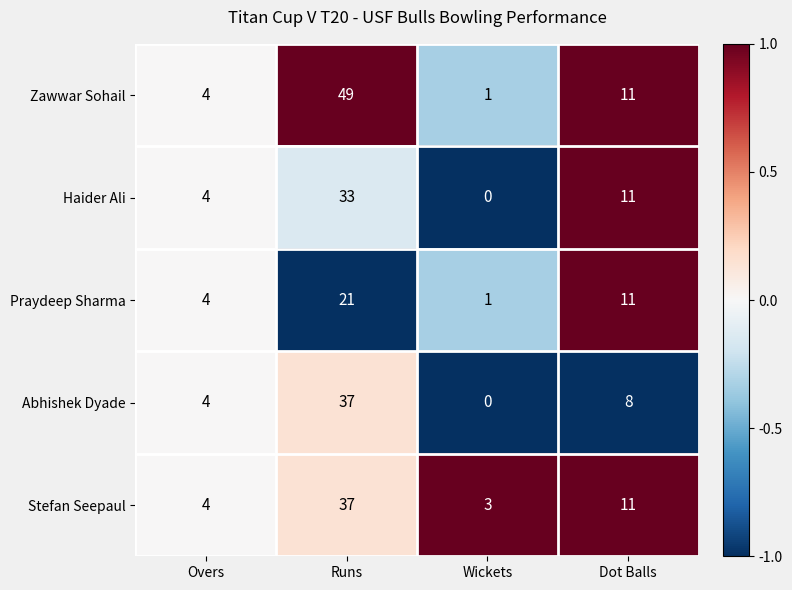

How many series are shown in this chart?

5